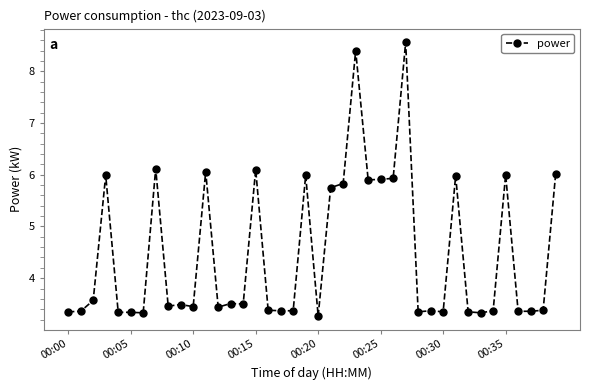

What is the maximum value shown in the chart?

8.6